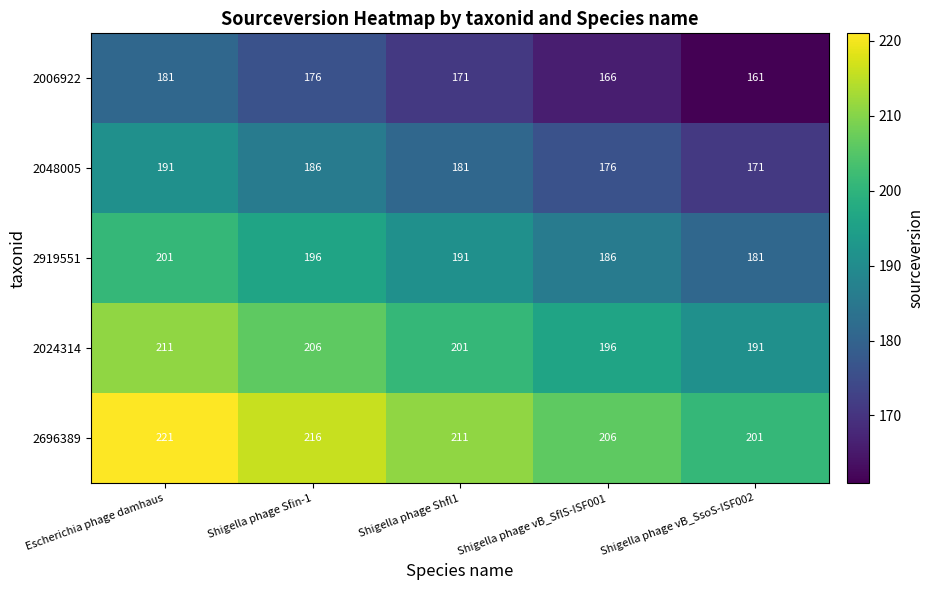

Count the 2696389 values in the range 206 to 216.

3